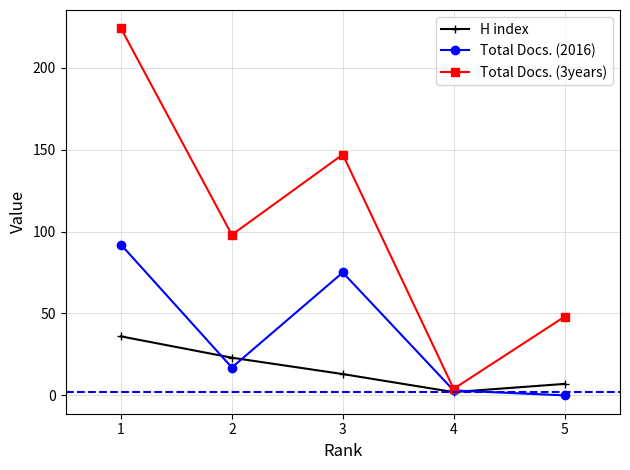

What is the difference between the highest and lowest values at 3?

134